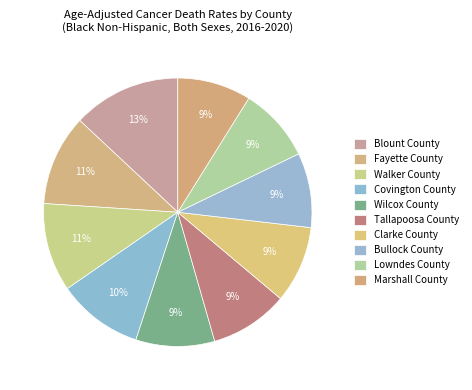

Between Lowndes County and Blount County, which is larger?

Blount County